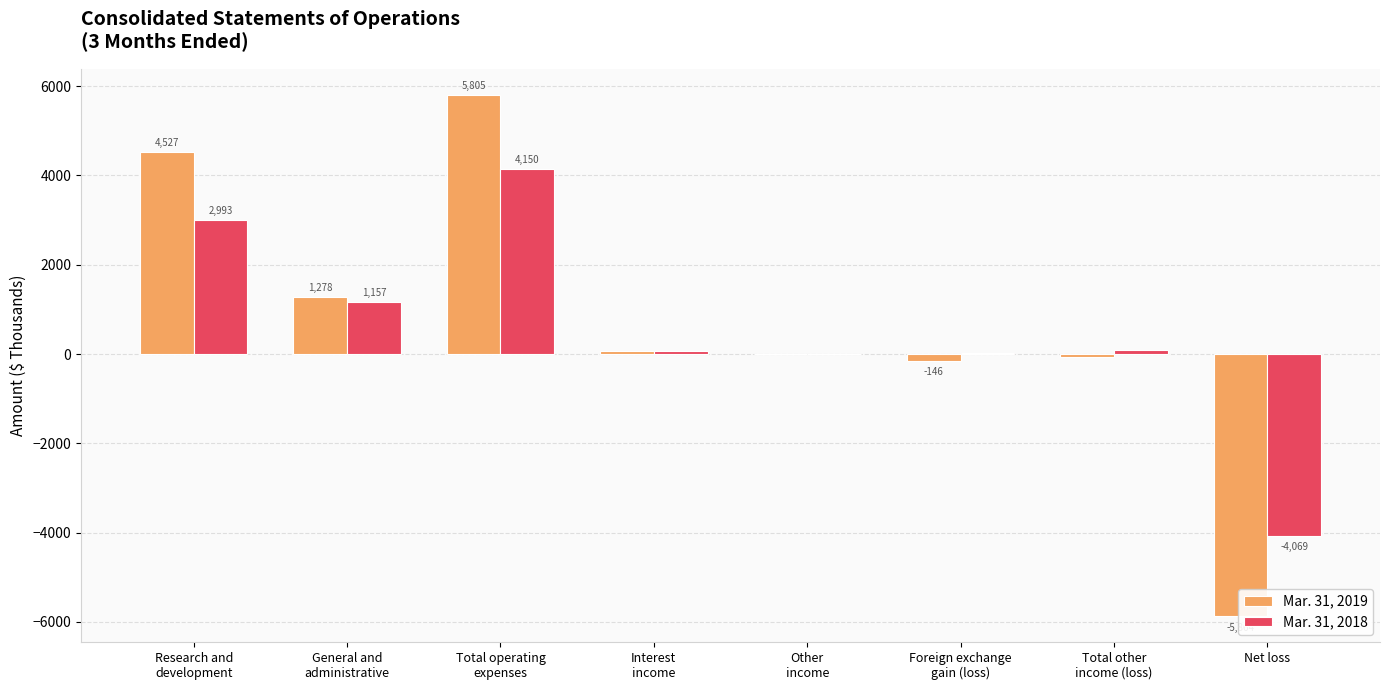

At which label does Mar. 31, 2018 first exceed 81?

Research and
development